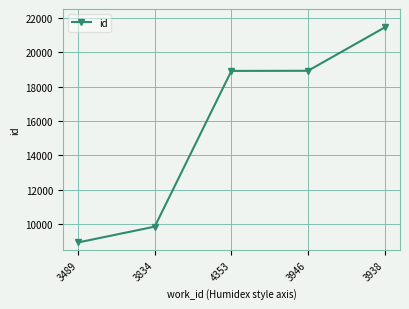

What is the ratio of the value at 3946 to the value at 4353?

1.0